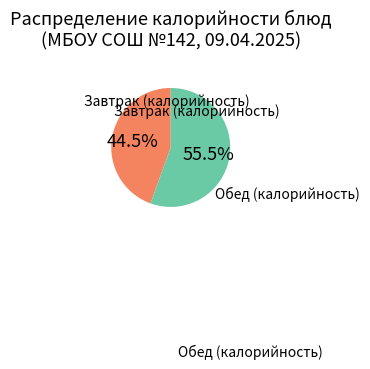

Count the number of slices in the pie.

2